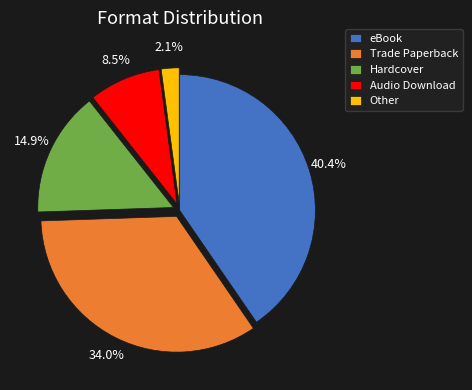

What is the smallest slice in the pie chart?

Other